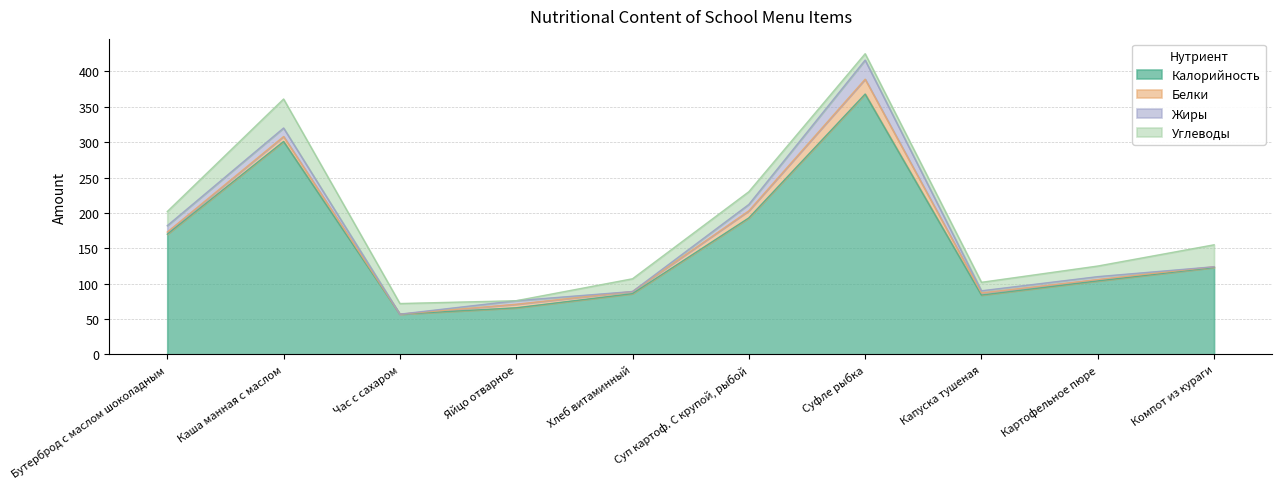

The value of Белки at Картофельное пюре is 3. True or false?

False